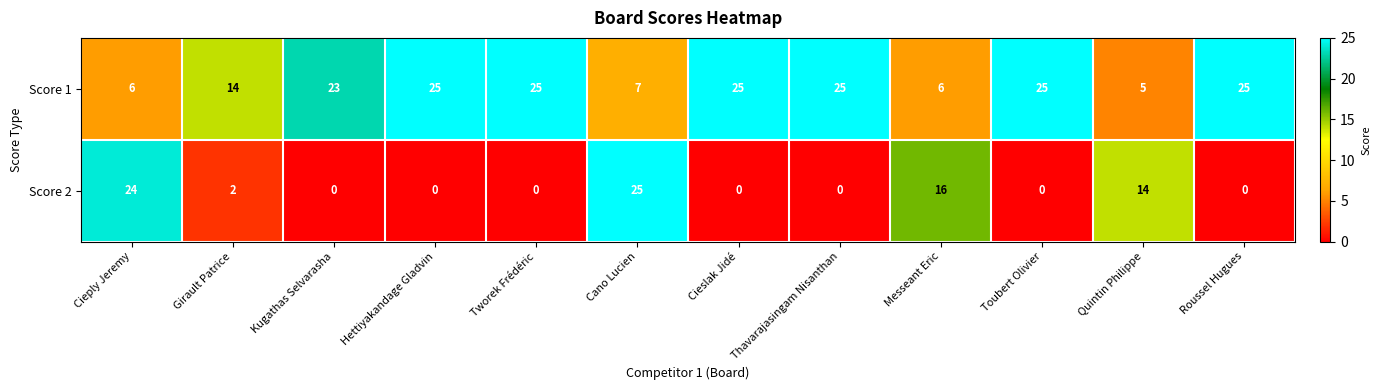

Is it true that Score 2 equals 40 at Cano Lucien?

False